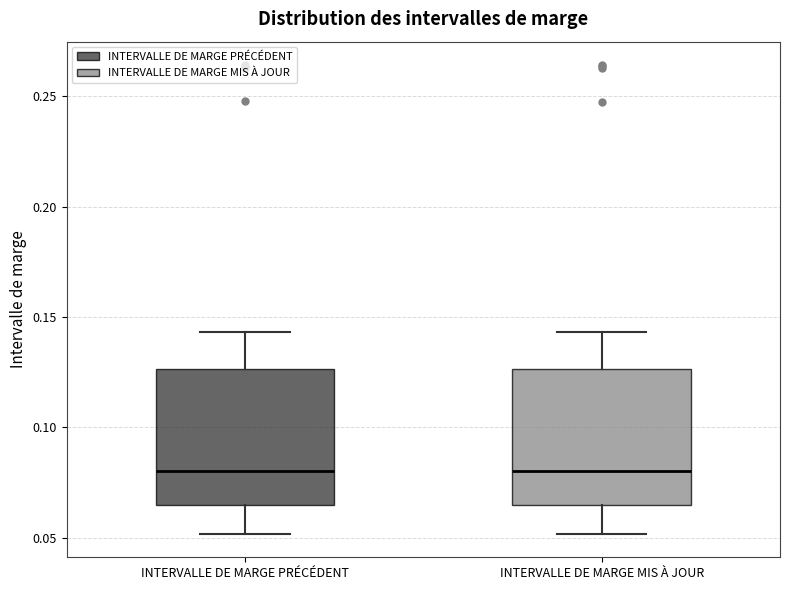

Reading left to right, read every box against the y-axis: the position of its median line, the range the box covers, and the ends of its whiskers. The values are not printed on the chart, so give them approximately, as read against the axis.

INTERVALLE DE MARGE PRÉCÉDENT: median 0.080, box 0.065 to 0.125, whiskers 0.050 to 0.145
INTERVALLE DE MARGE MIS À JOUR: median 0.080, box 0.065 to 0.125, whiskers 0.050 to 0.145